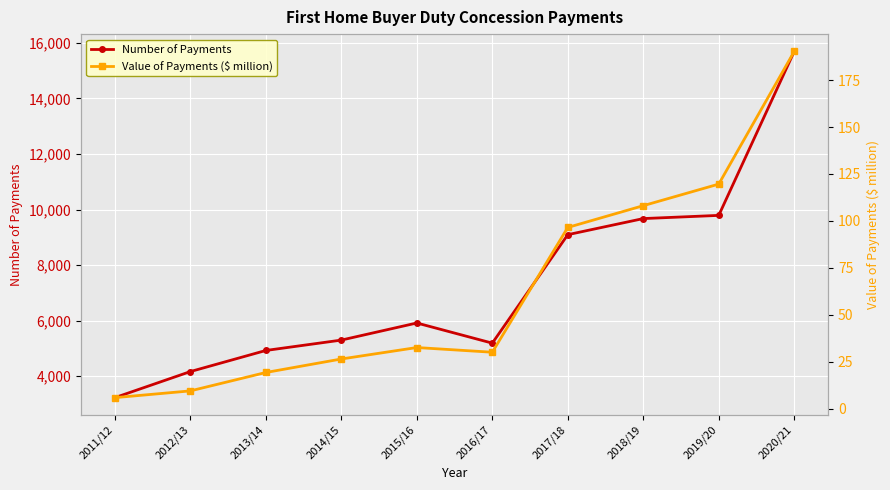

How many lines are shown in the chart?

2